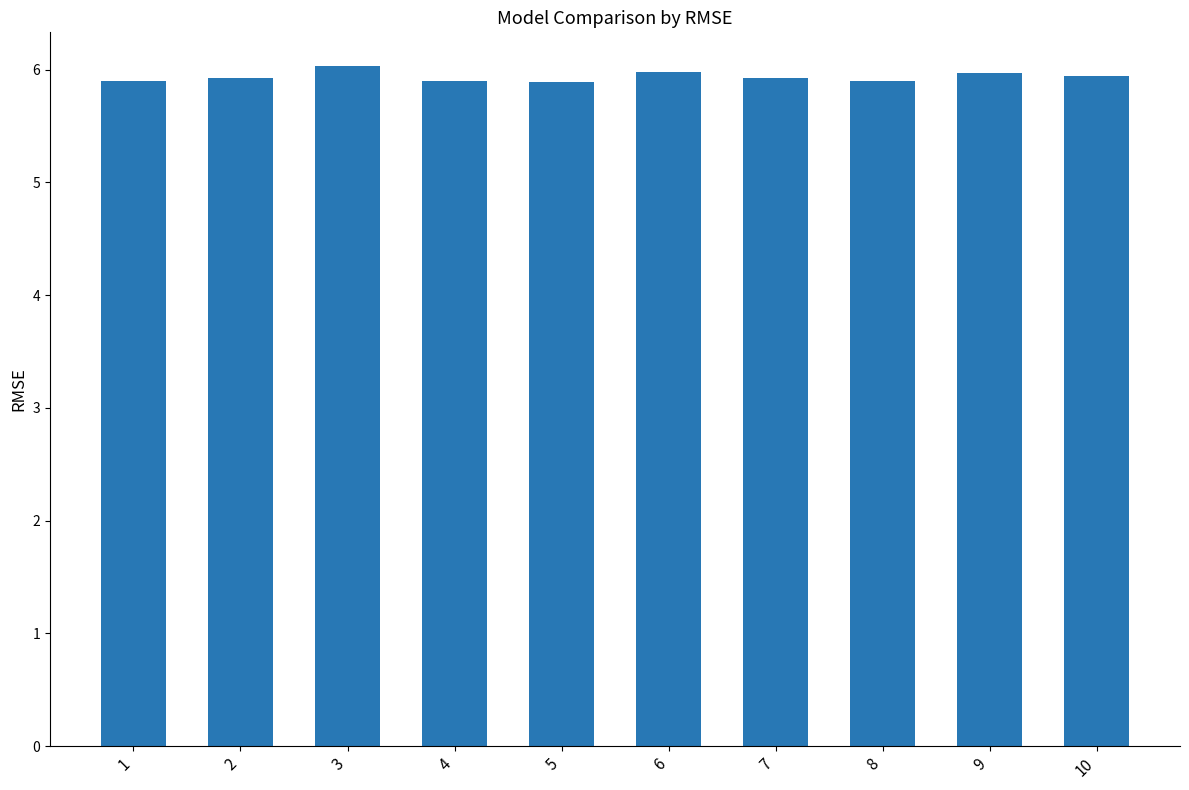

What value does the data have at 1?

5.9